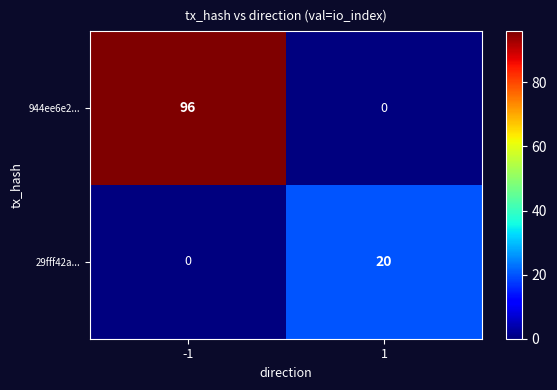

What is the spread (max minus min) of values at 1?

20